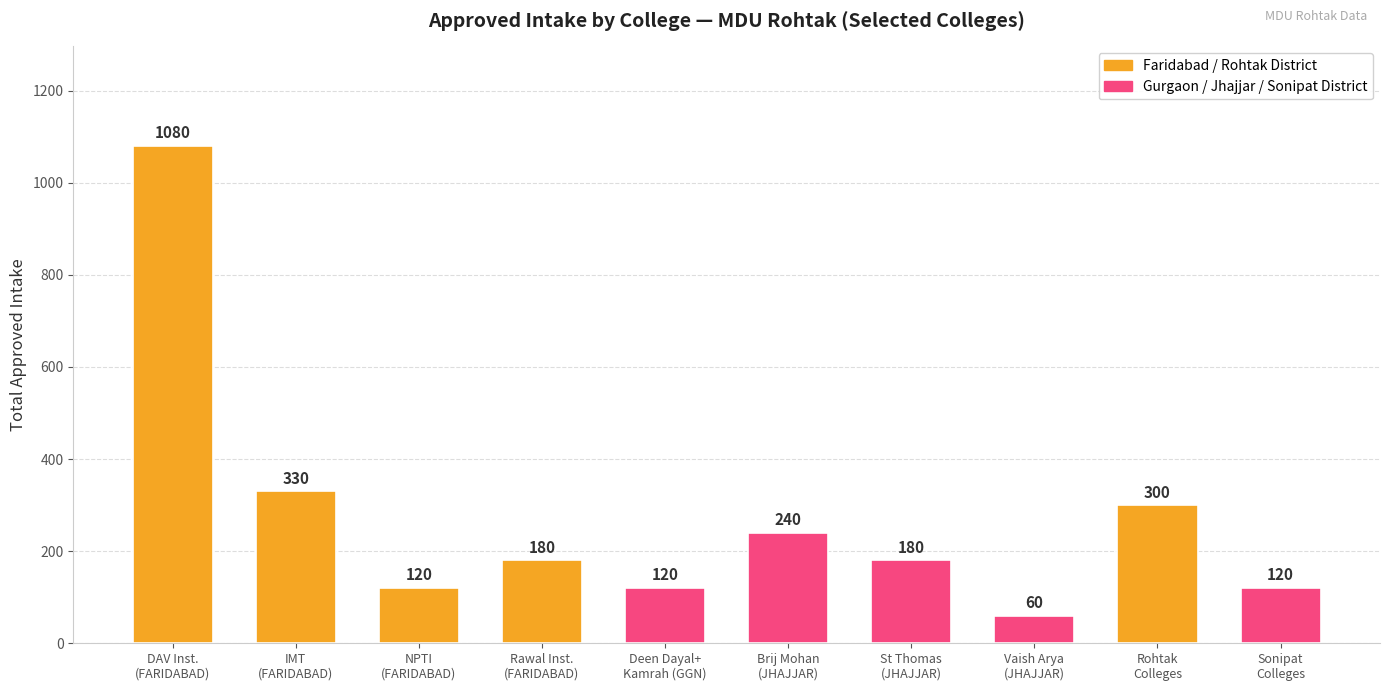

What is the difference between the maximum and minimum values?

1020